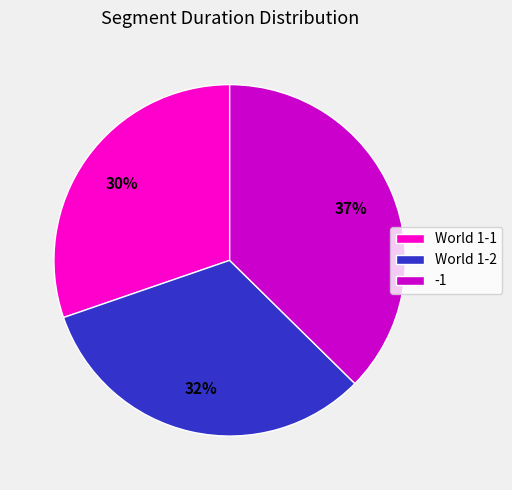

Is World 1-1 the majority of the pie?

No